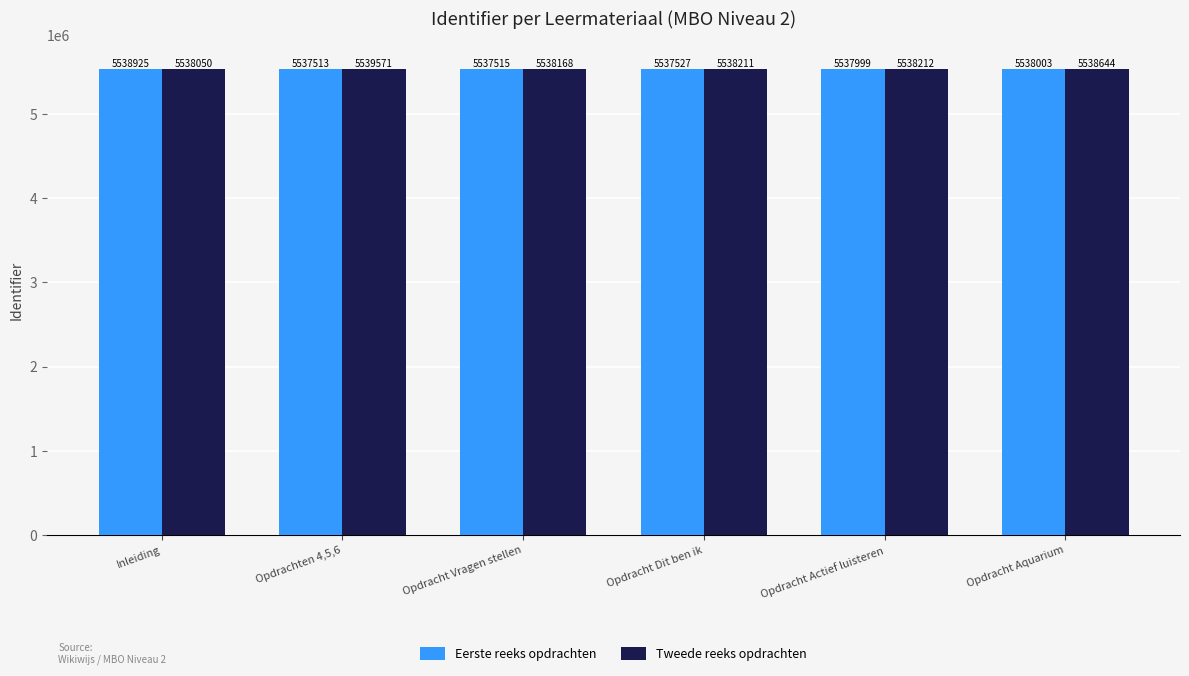

What is the total value across all series at Inleiding?

11076975